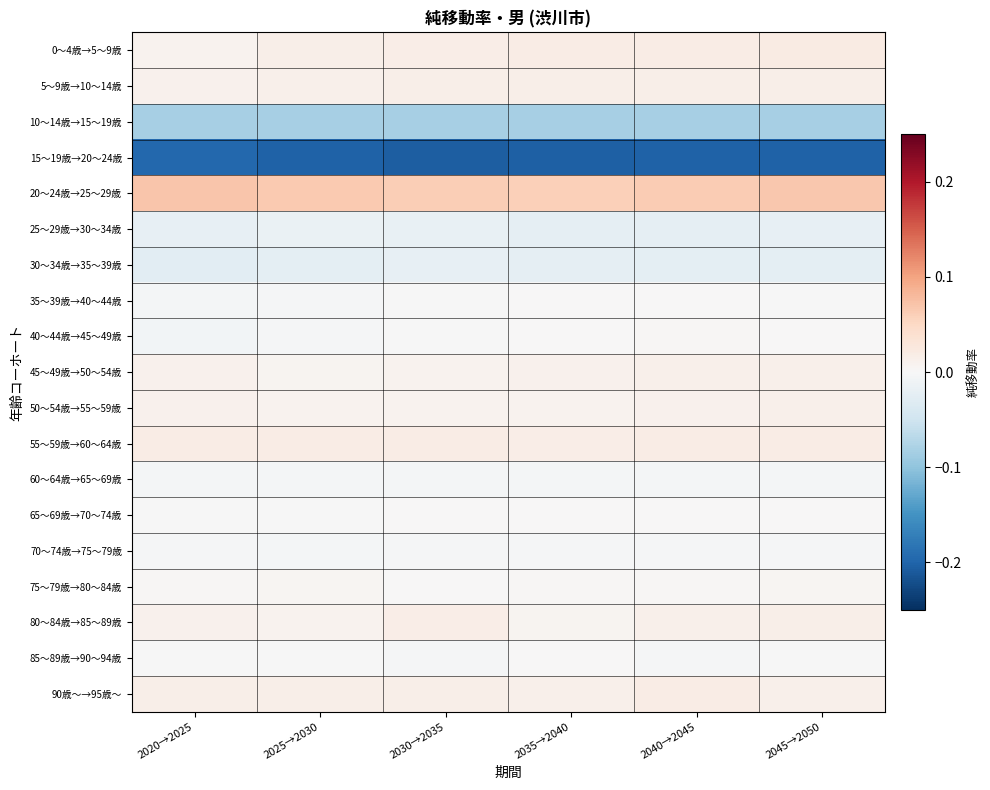

List the series in order of their peak value, lowest first.

15～19歳→20～24歳, 10～14歳→15～19歳, 30～34歳→35～39歳, 25～29歳→30～34歳, 60～64歳→65～69歳, 70～74歳→75～79歳, 35～39歳→40～44歳, 85～89歳→90～94歳, 65～69歳→70～74歳, 40～44歳→45～49歳, 75～79歳→80～84歳, 50～54歳→55～59歳, 45～49歳→50～54歳, 5～9歳→10～14歳, 80～84歳→85～89歳, 90歳～→95歳～, 55～59歳→60～64歳, 0～4歳→5～9歳, 20～24歳→25～29歳